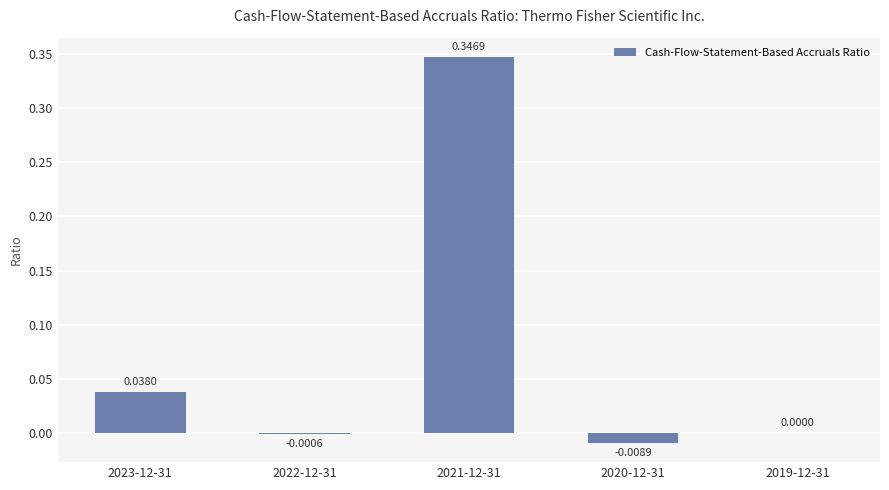

Count the number of categories in the chart.

5